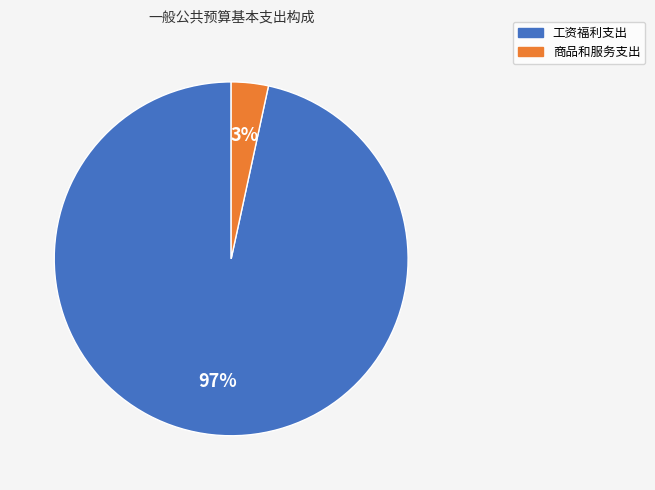

How many segments does this pie chart have?

2